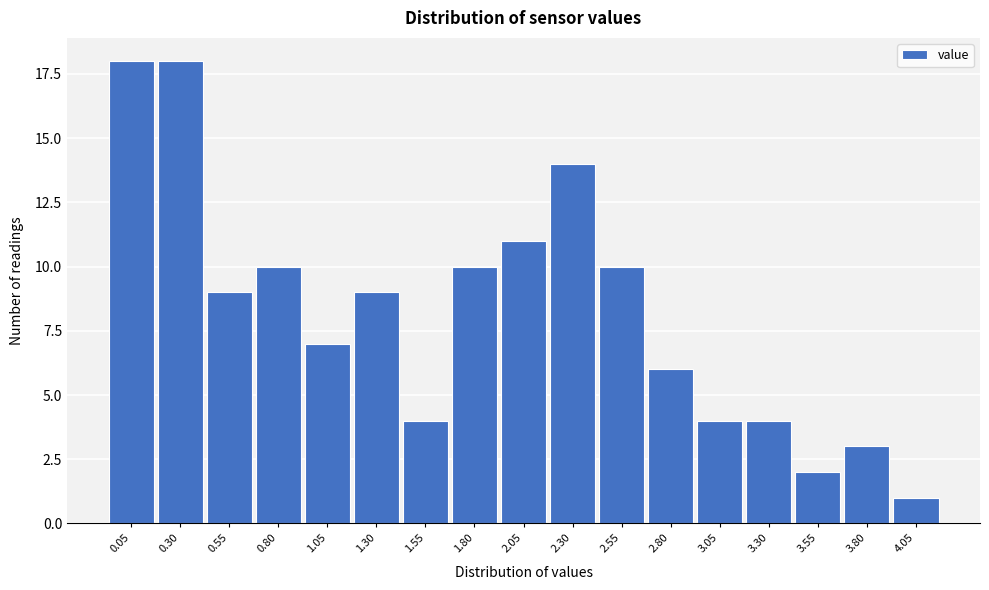

Reading left to right, extract all data points from this chart.

0.05=18	0.30=18	0.55=9	0.80=10	1.05=7	1.30=9	1.55=4	1.80=10	2.05=11	2.30=14	2.55=10	2.80=6	3.05=4	3.30=4	3.55=2	3.80=3	4.05=1